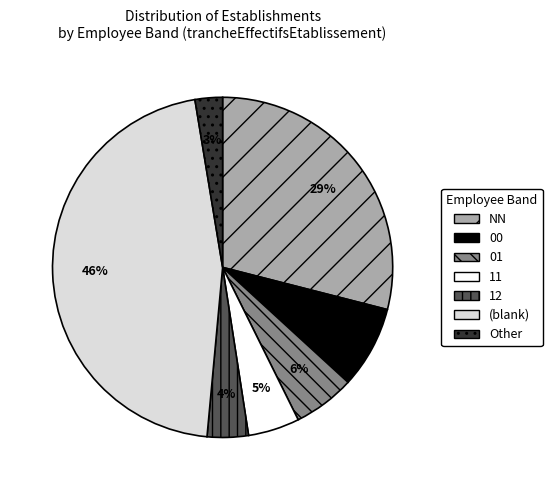

How many slices are in this pie chart?

7